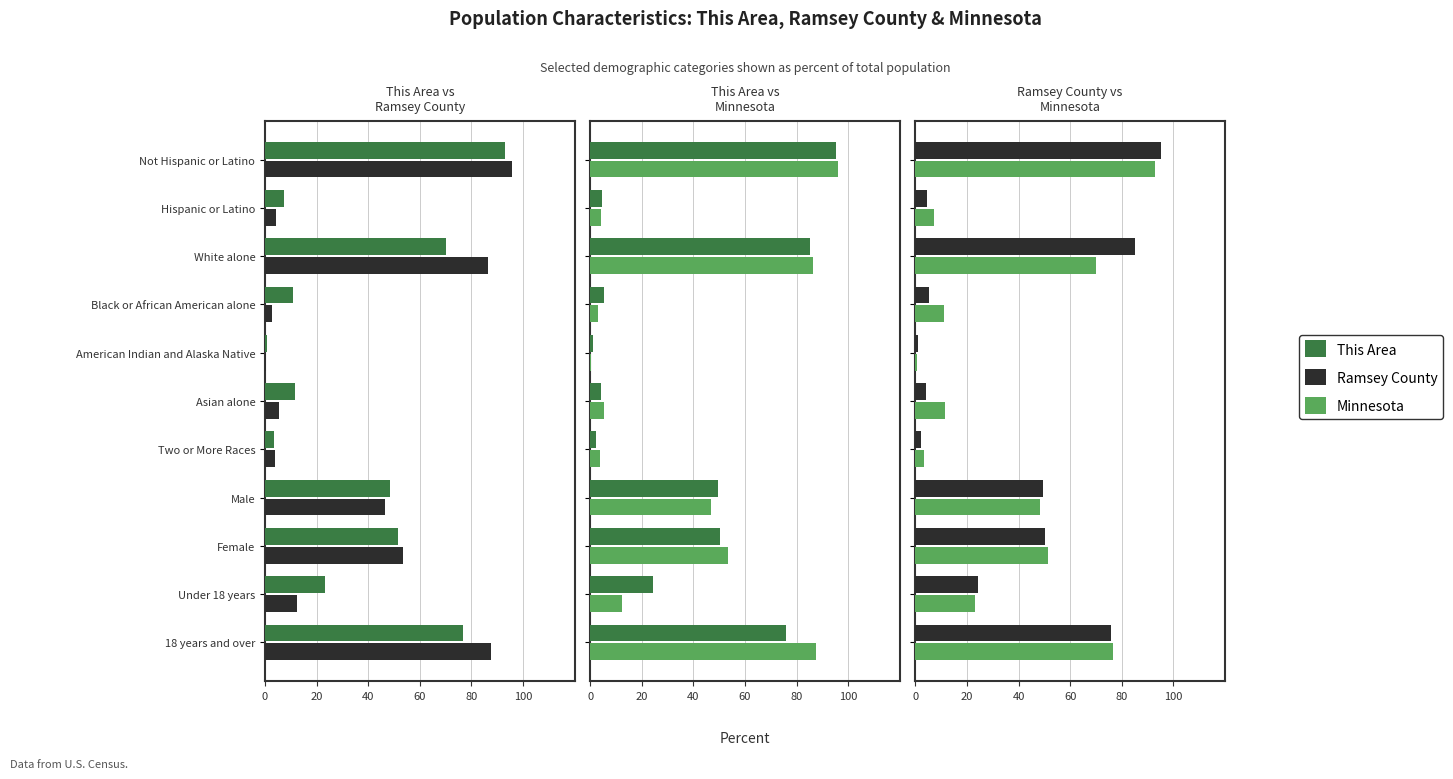

Which series has the largest total across all categories?

This Area